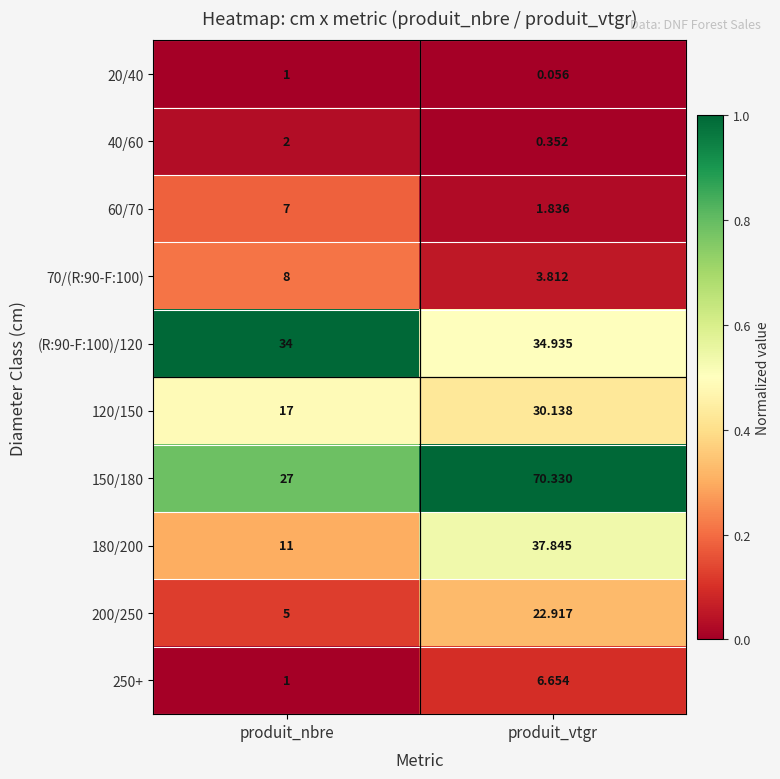

Which label corresponds to the largest value in the chart?

produit_vtgr